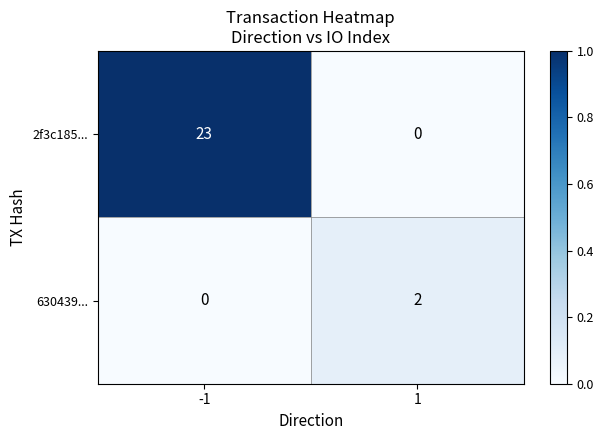

Reading right to left, what are all the values shown in this chart?

2f3c185...: 1=0	-1=23
630439...: 1=2	-1=0